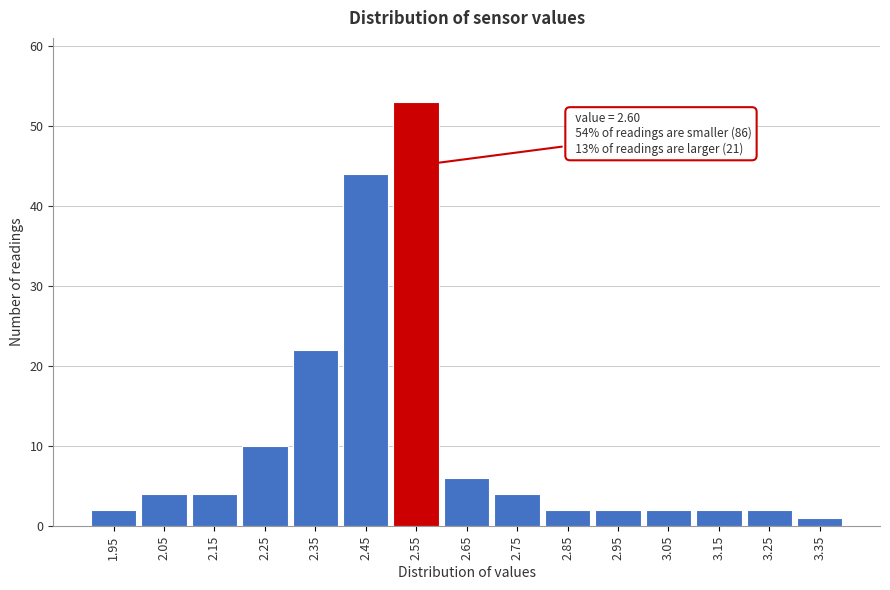

Reading left to right, transcribe all the data shown in this chart.

2	4	4	10	22	44	53	6	4	2	2	2	2	2	1